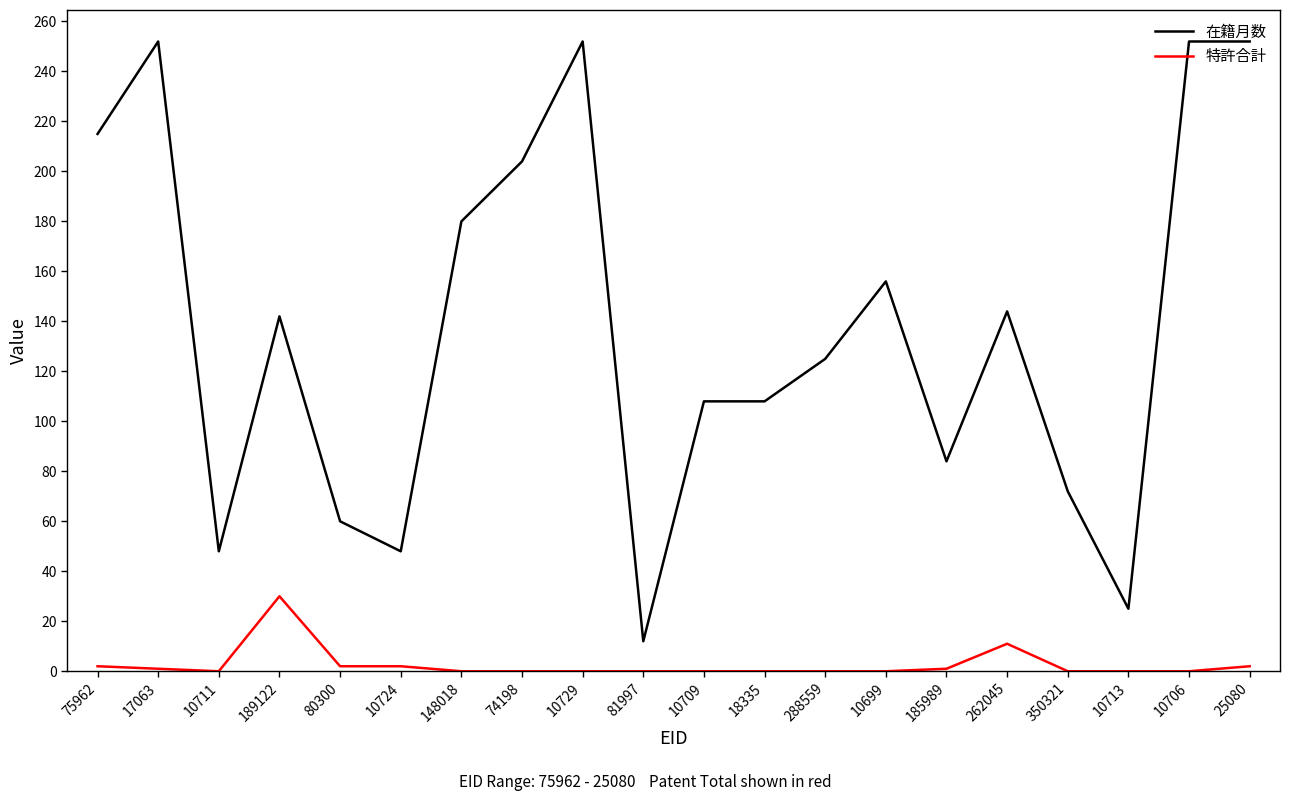

True or false: 在籍月数 and 特許合計 cross at least once.

False